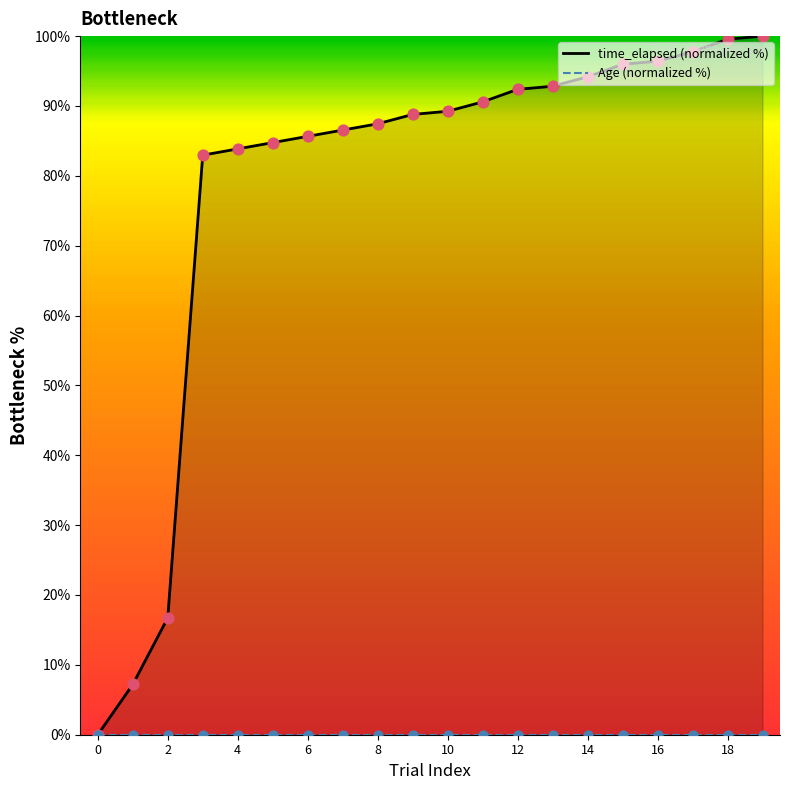

Approximately how many times larger is the value at 9 compared to 2?

5.3